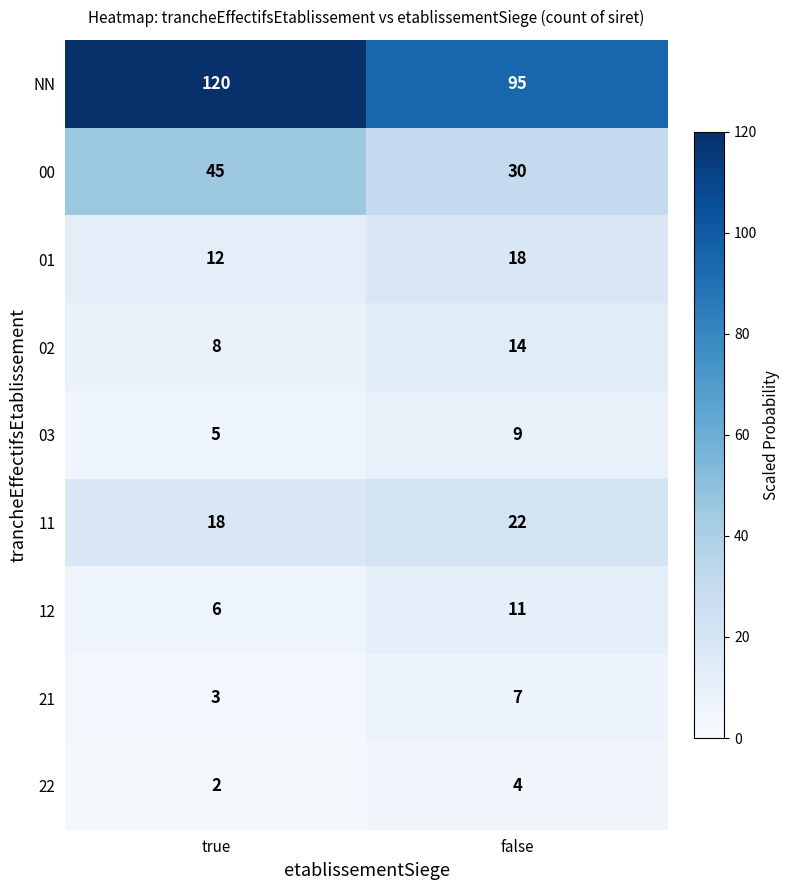

True or false: 00 has a value of 13 at false.

False